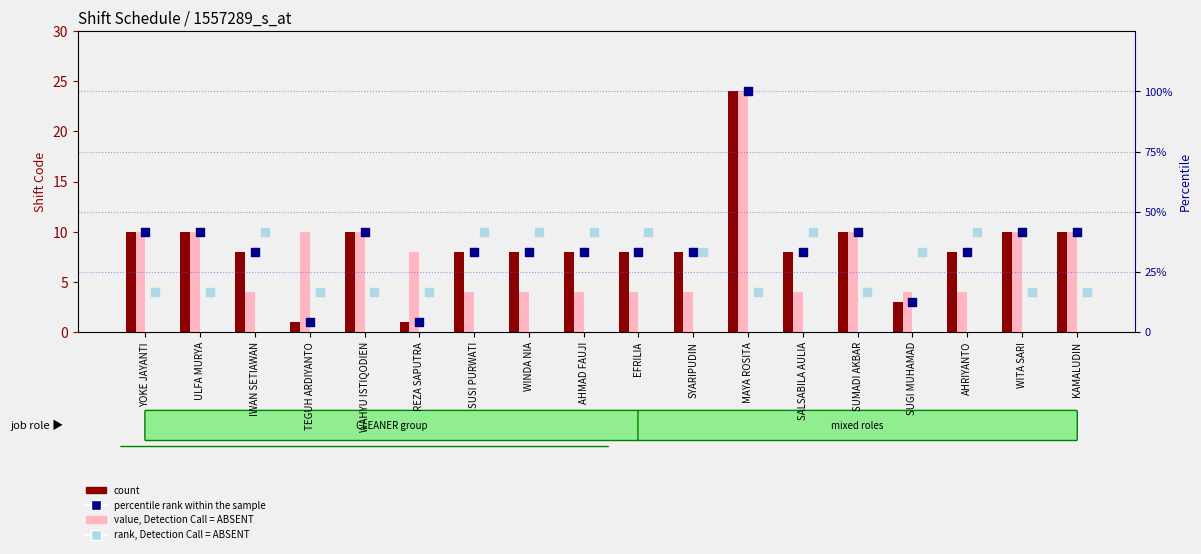

Which series reaches the minimum Y coordinate?

count